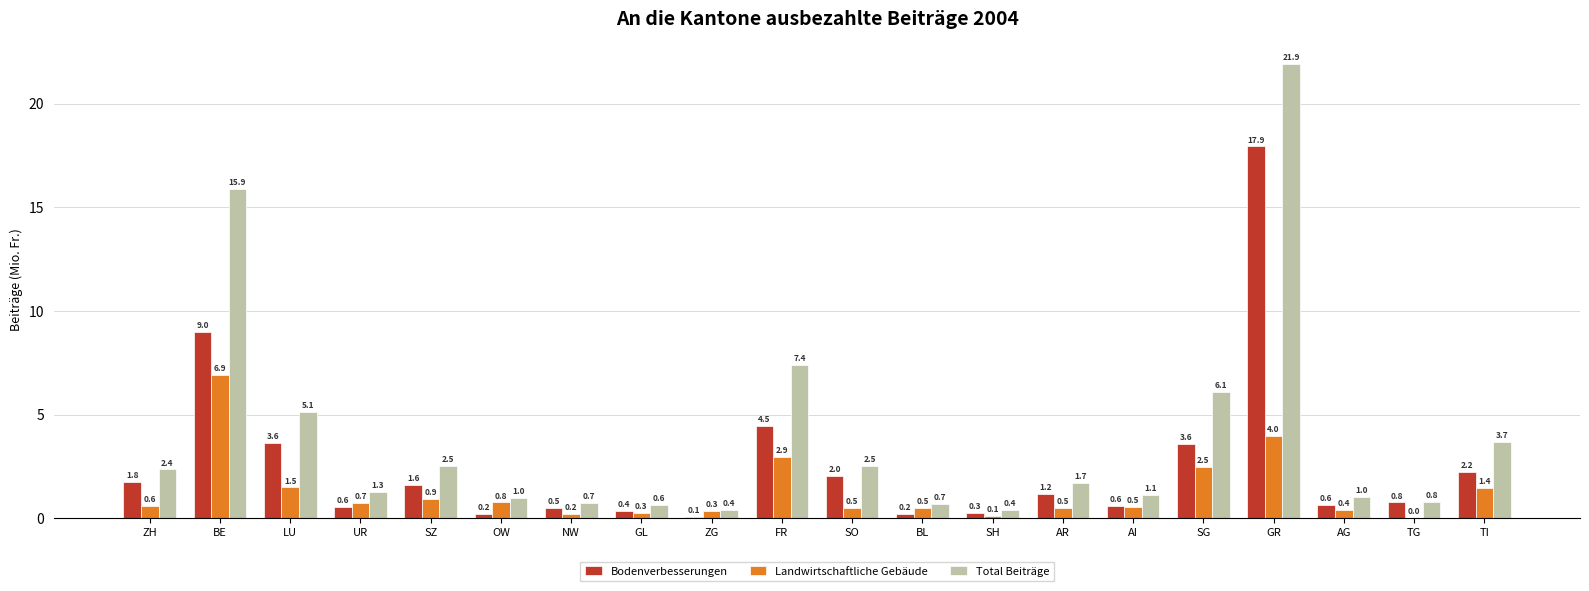

Between FR and AR, which series saw the biggest shift?

Total Beiträge